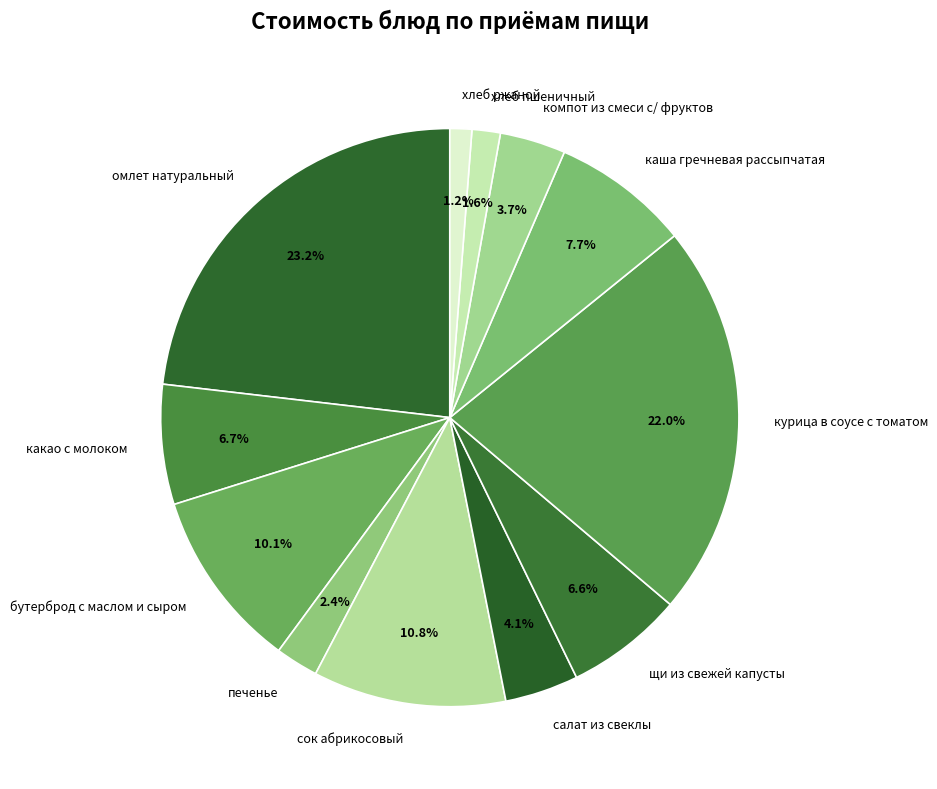

How many slices are in this pie chart?

12